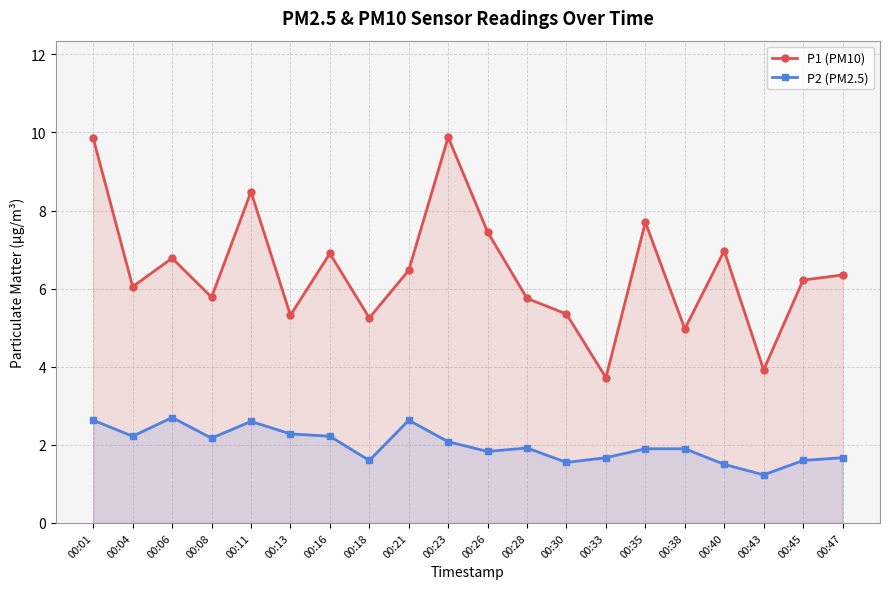

True or false: P2 (PM2.5) and P1 (PM10) intersect in this chart.

False